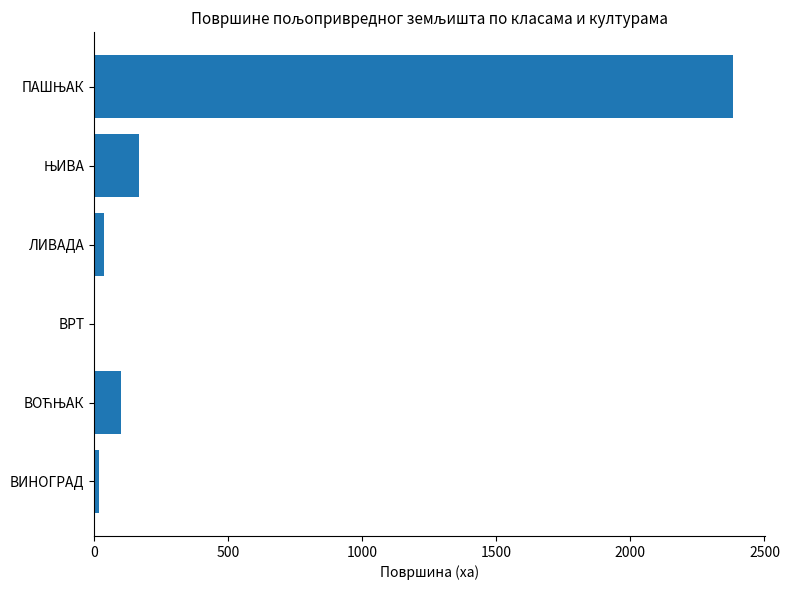

What is the sum of all values?

2707.4